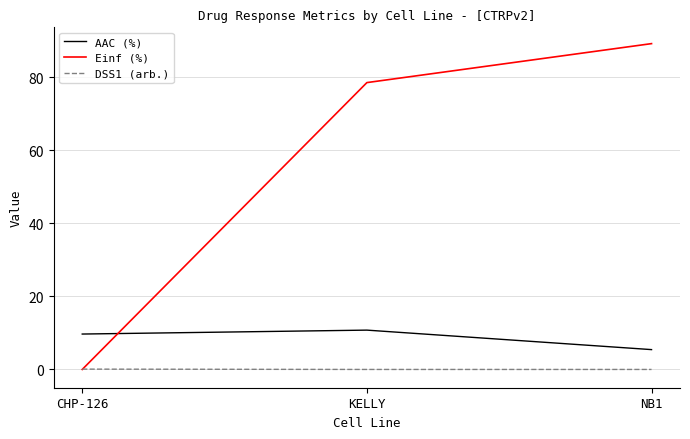

Is it true that AAC (%) equals 9.7 at CHP-126?

True